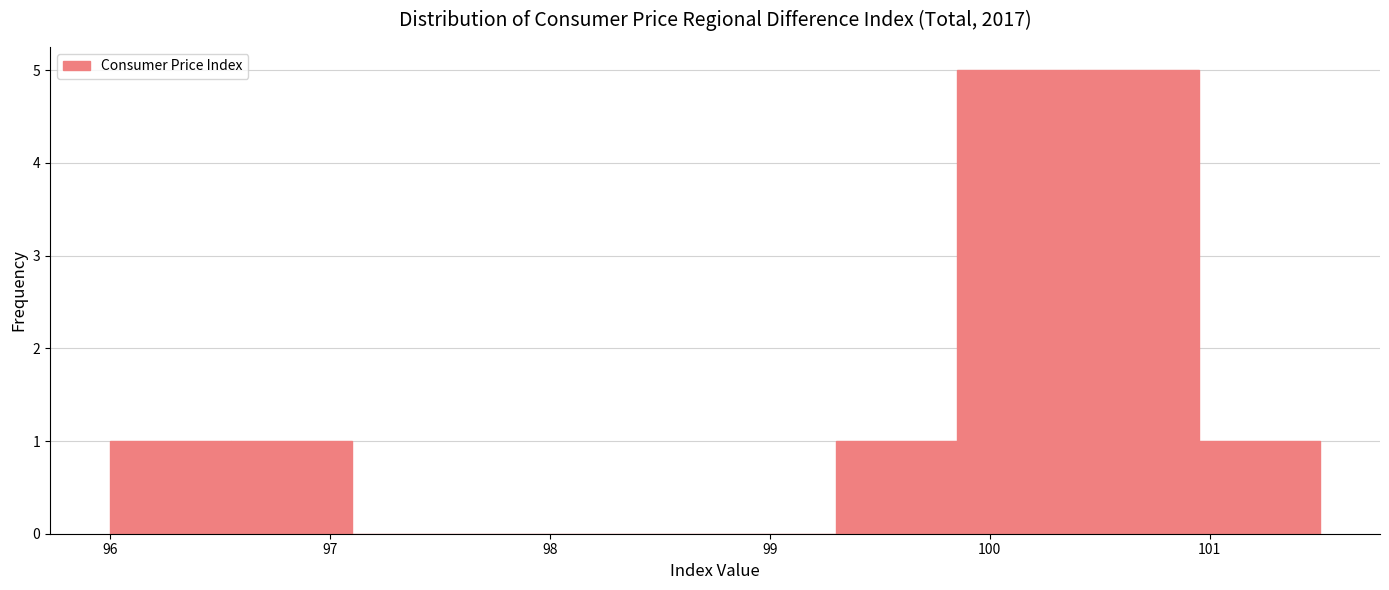

Reading left to right, list every bar in this chart as the range it spans on the x-axis followed by its height. Neither the bar edges nor the heights are printed on the chart, so give them approximately, as read against the axes.

96.00 to 96.55: 1
96.55 to 97.10: 1
97.10 to 97.65: 0
97.65 to 98.20: 0
98.20 to 98.75: 0
98.75 to 99.30: 0
99.30 to 99.85: 1
99.85 to 100.40: 5
100.40 to 100.95: 5
100.95 to 101.50: 1